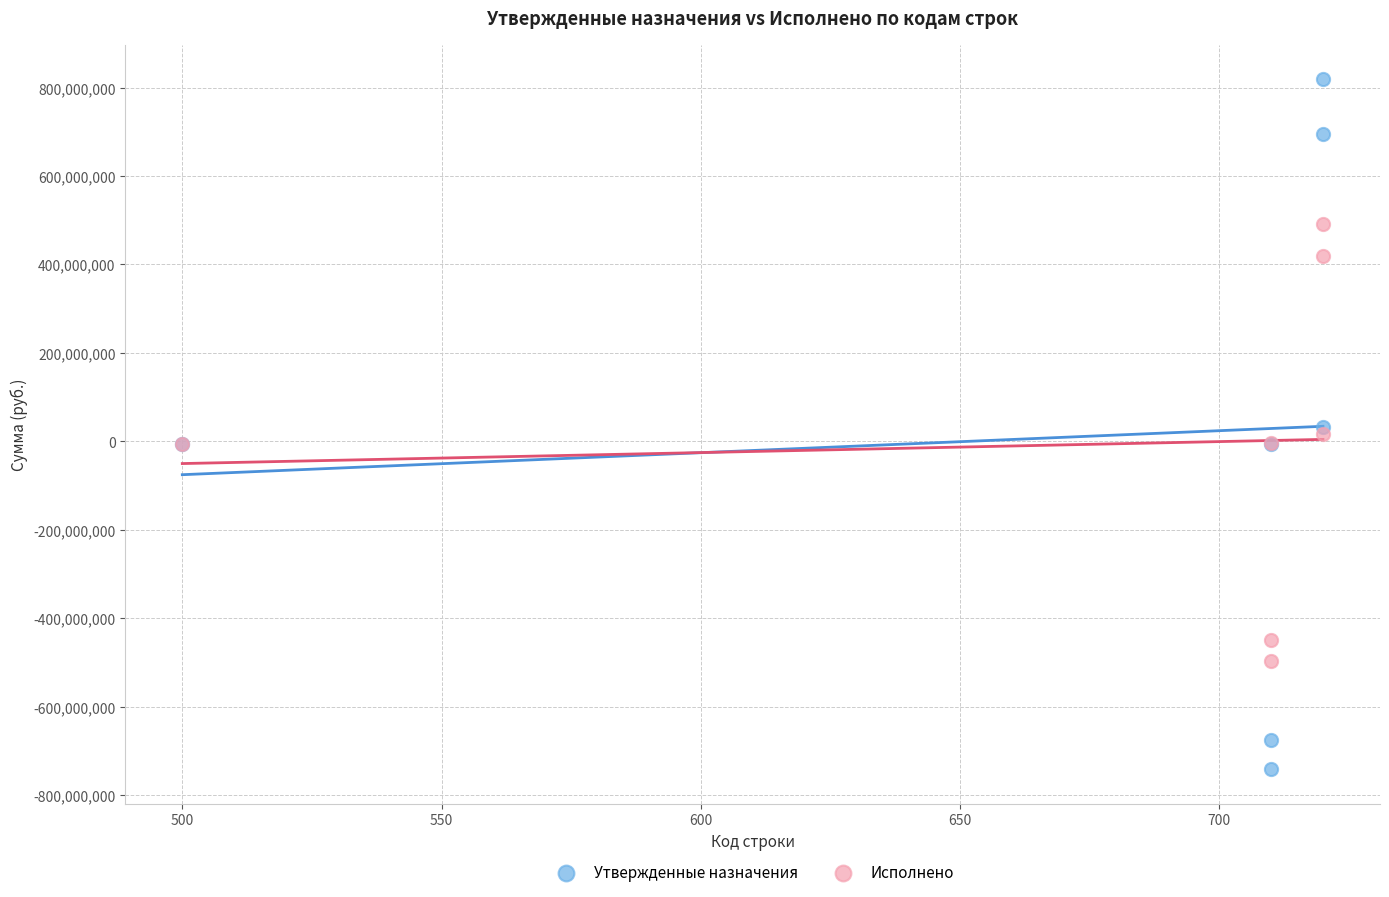

What is the X range (max minus min) for the scatter plot?

220.0